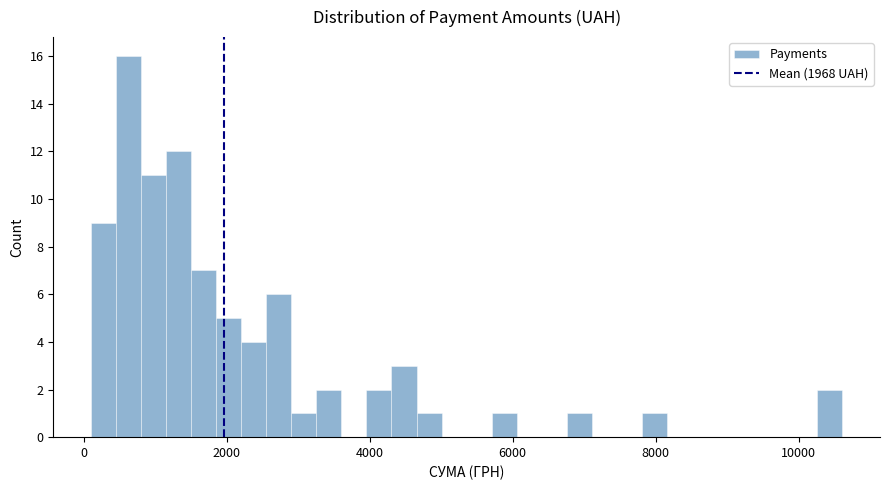

Read against the x-axis, roughly where is the centre of the tallest bar?

600